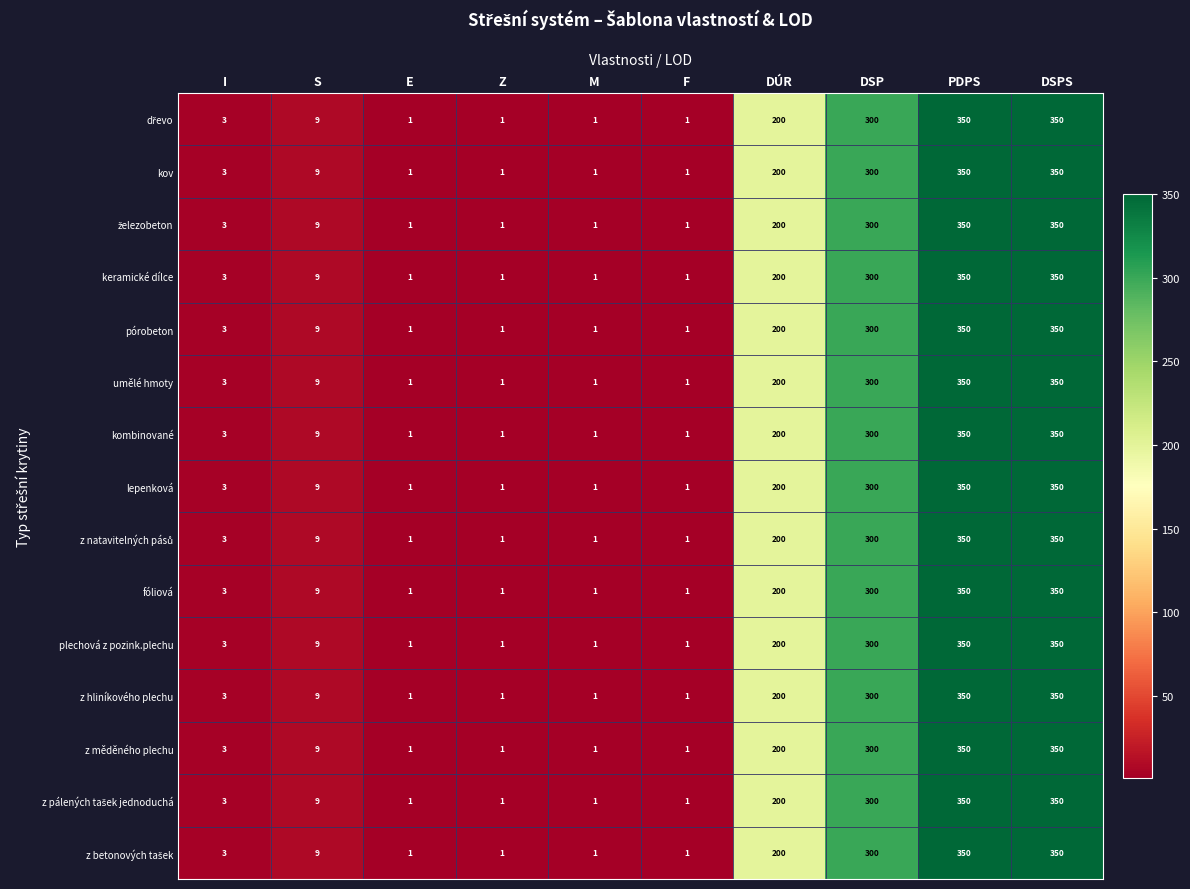

What is the total value across all series at S?

135